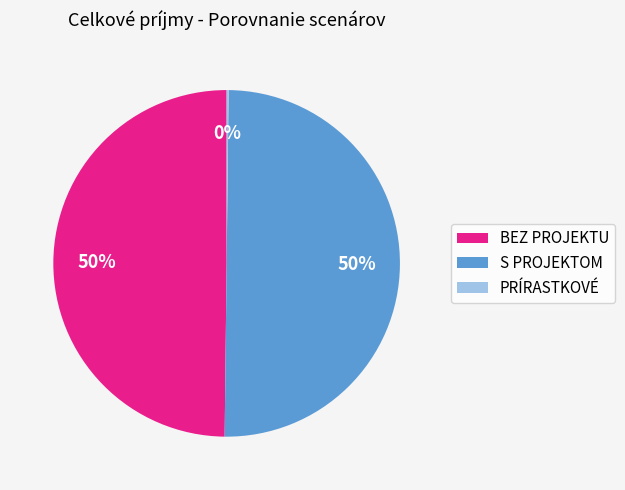

To the nearest percent, what percentage of the pie is BEZ PROJEKTU?

50%